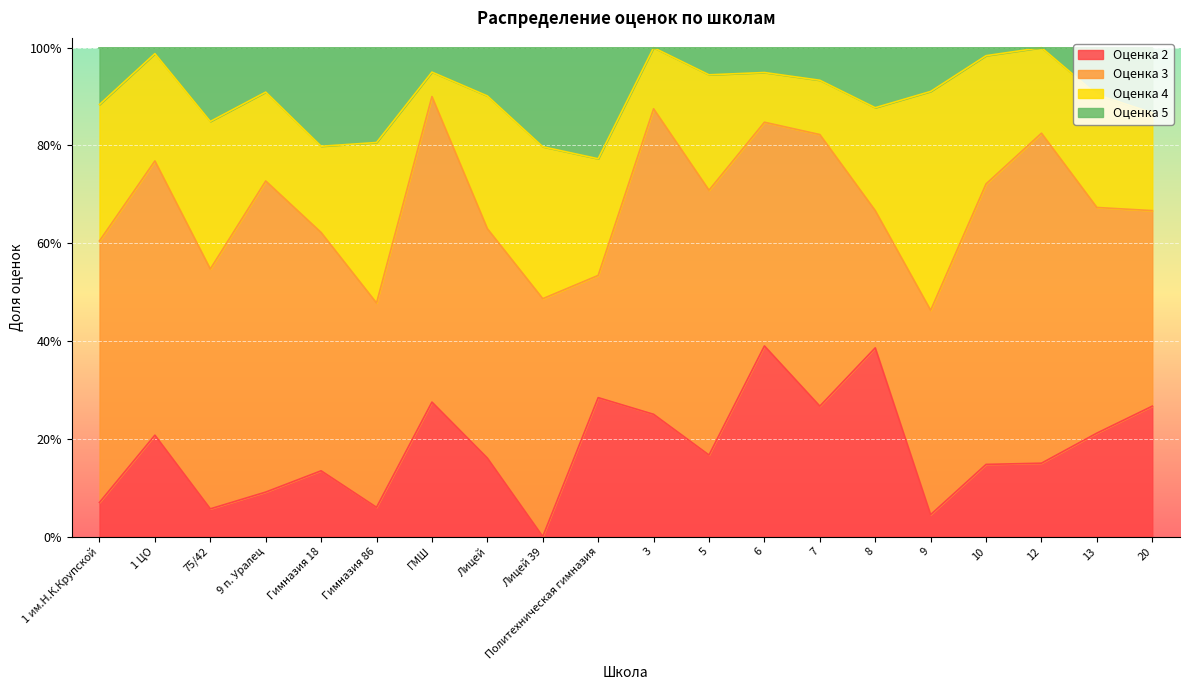

How many categories are shown in the chart?

20